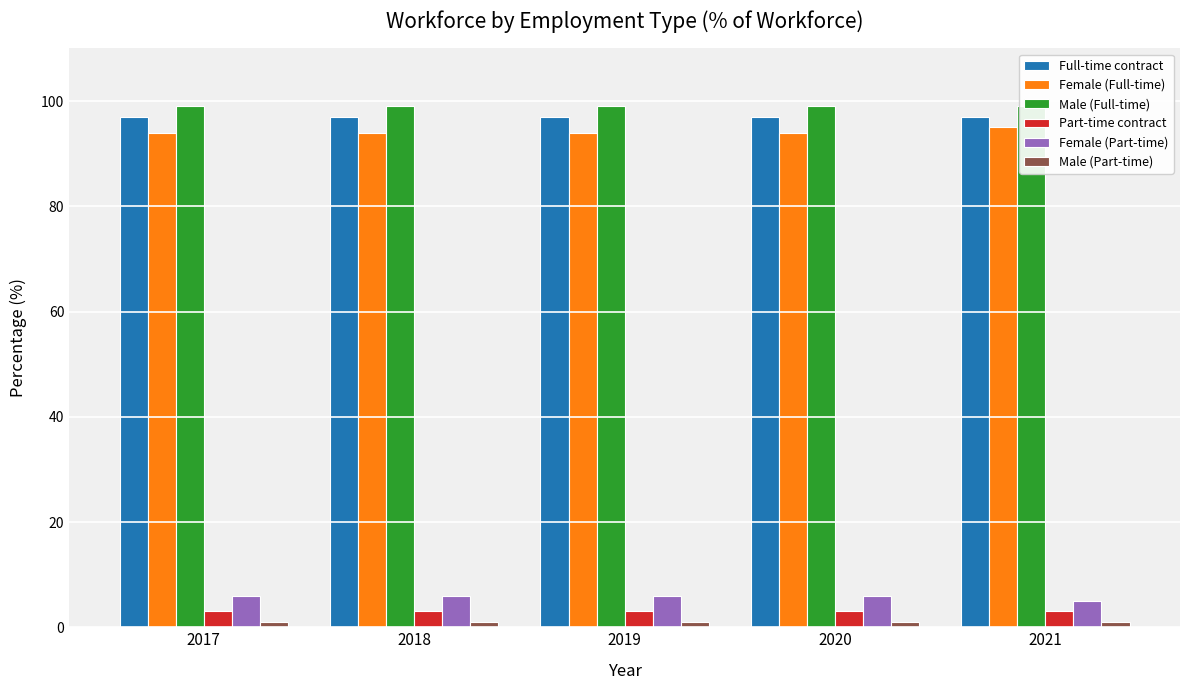

At which category is the sum across all series the highest?

2017